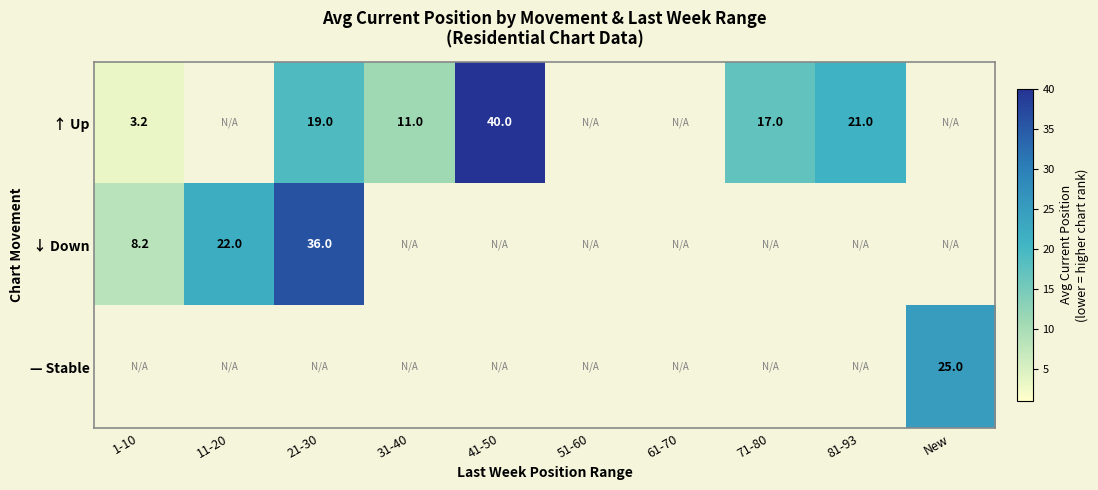

Between 71-80 and 81-93, which is larger?

81-93